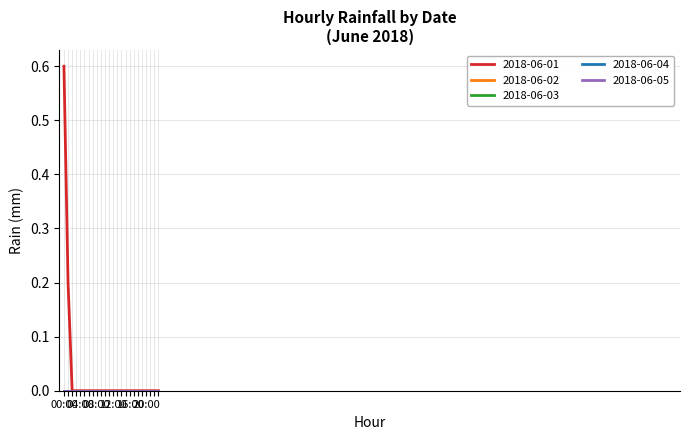

Does the chart display data point markers on the line(s)?

No